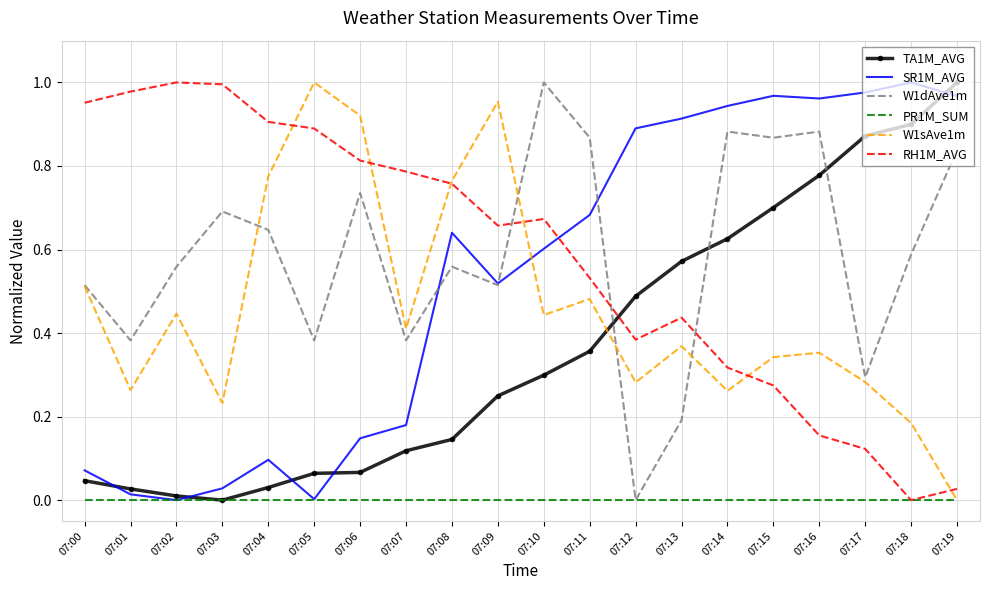

Is the value of W1sAve1m at 07:02 greater than the value of RH1M_AVG at 07:13?

Yes